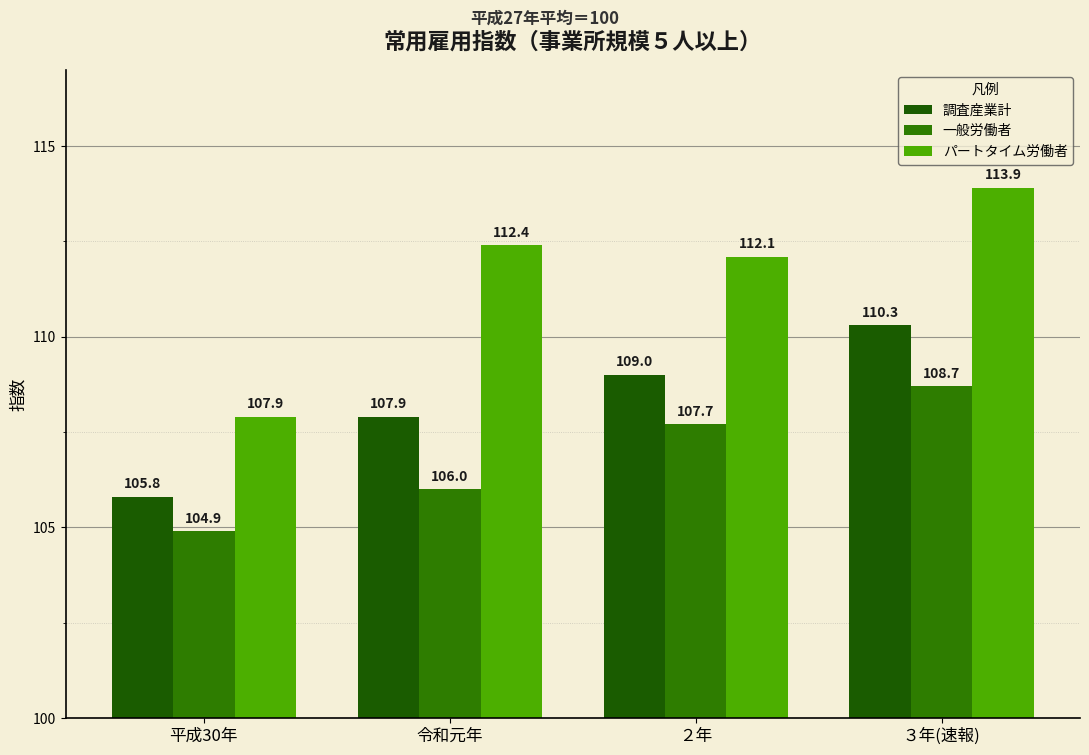

What is the maximum value for パートタイム労働者?

113.9